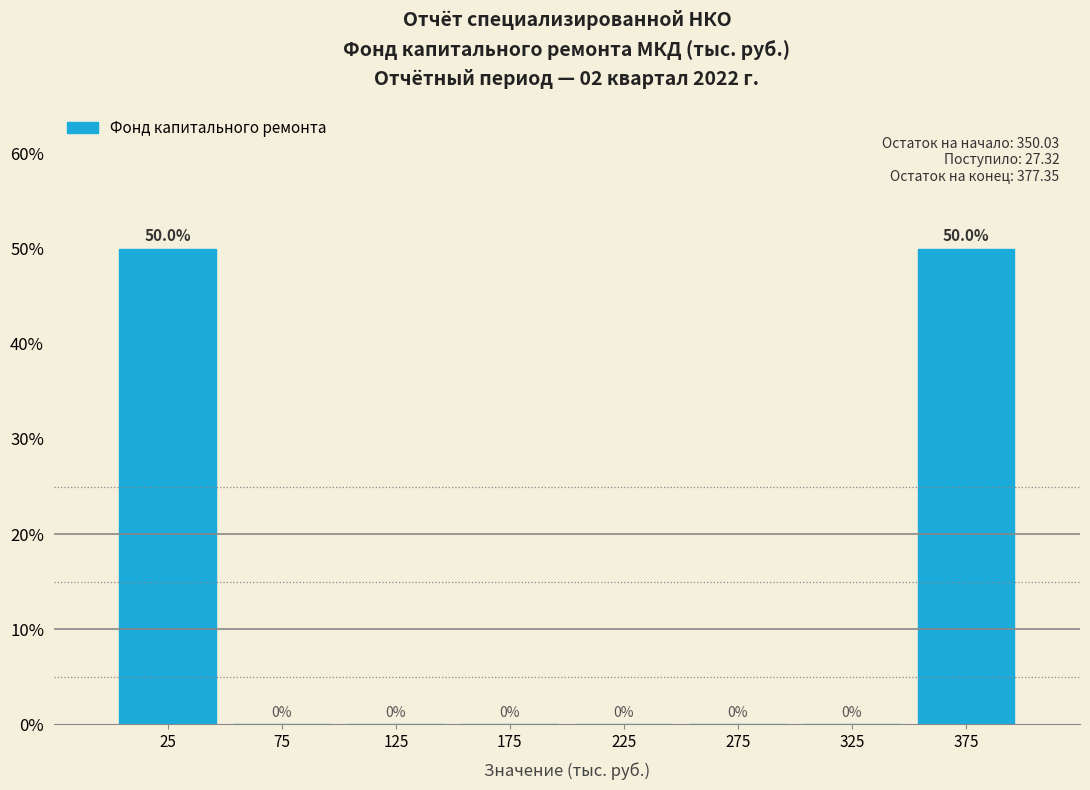

Reading left to right, transcribe this chart: for each bar, give the range it covers on the x-axis and its height.

0 to 50: 50.0
50 to 100: 0.0
100 to 150: 0.0
150 to 200: 0.0
200 to 250: 0.0
250 to 300: 0.0
300 to 350: 0.0
350 to 400: 50.0